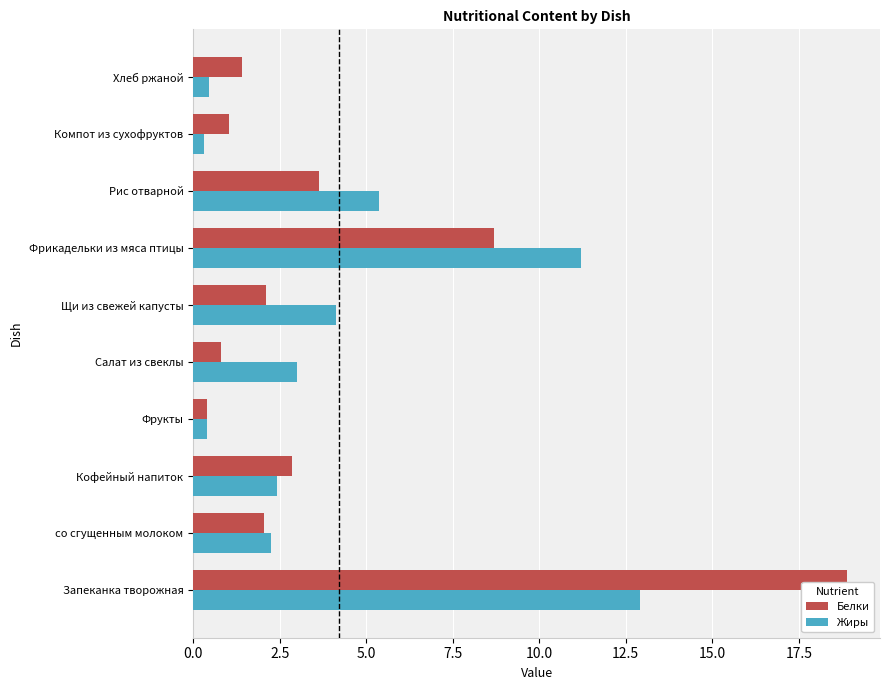

What is the difference between the maximum and minimum values in the Белки series?

18.5